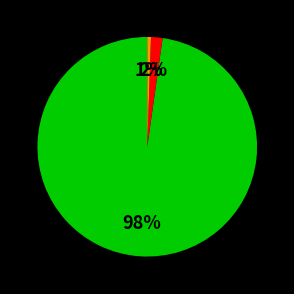

Is there any slice that represents more than half of the pie?

Yes